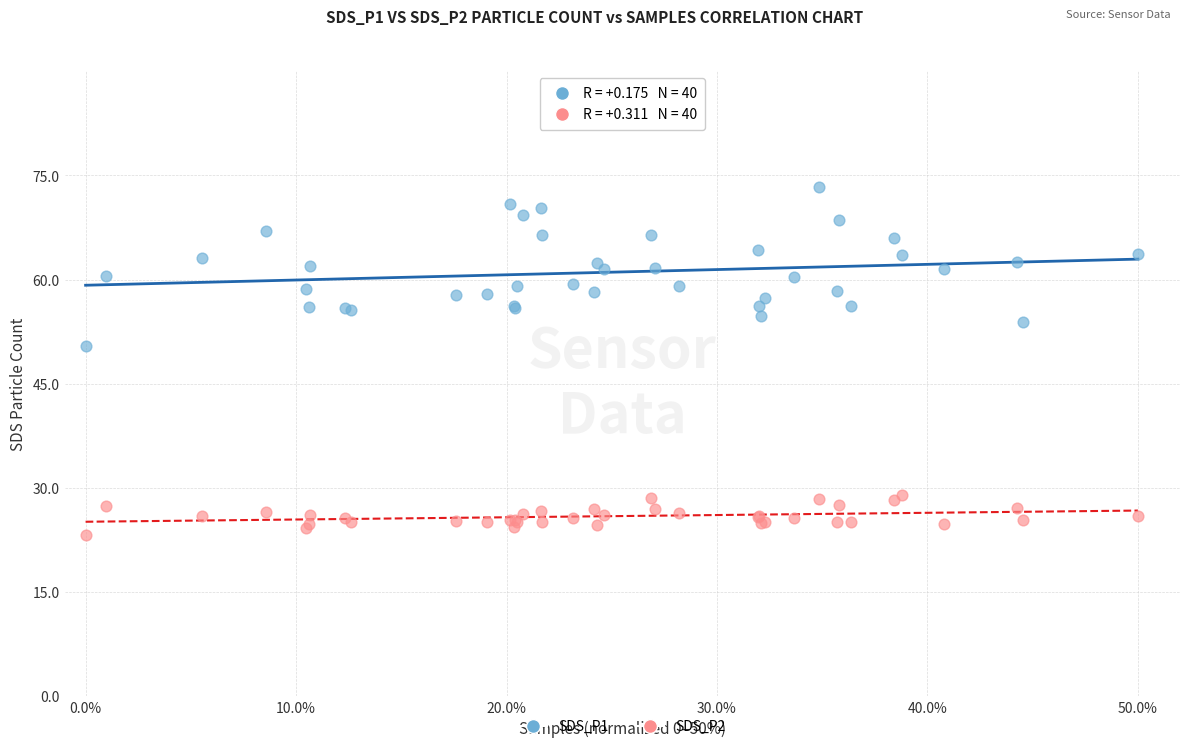

Across all series, what Y value is closest to 48?

50.4